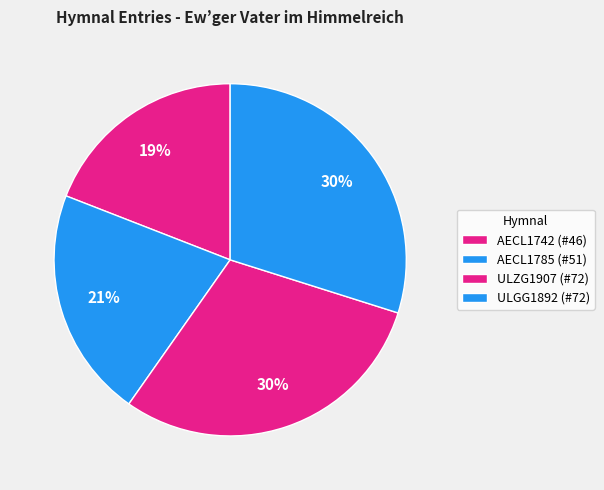

What is the smallest slice in the pie chart?

AECL1742 (#46)